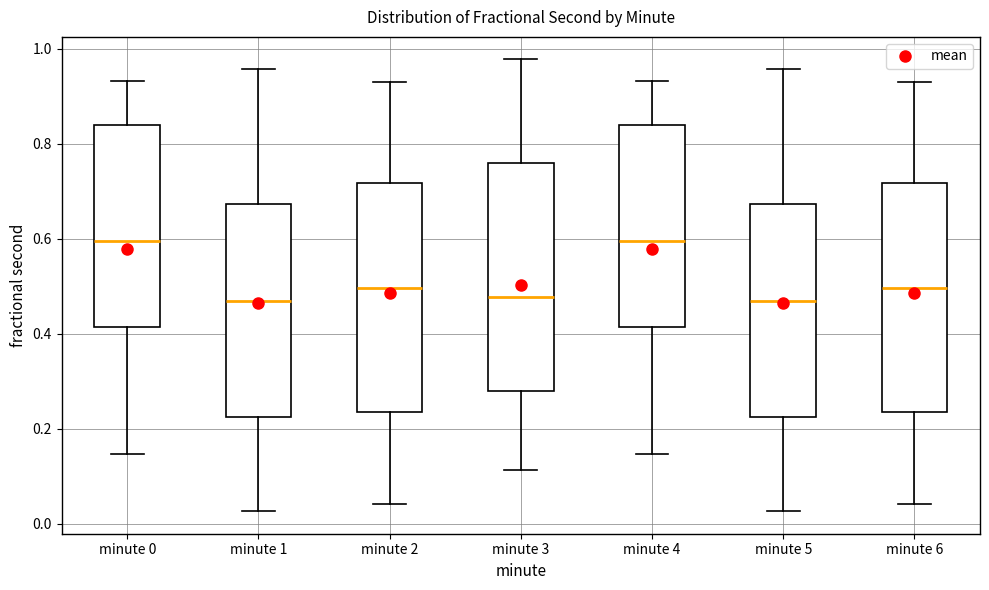

Reading left to right, read every box against the y-axis: the position of its median line, the range the box covers, and the ends of its whiskers. The values are not printed on the chart, so give them approximately, as read against the axis.

minute 0: median 0.60, box 0.42 to 0.84, whiskers 0.14 to 0.94
minute 1: median 0.46, box 0.22 to 0.68, whiskers 0.02 to 0.96
minute 2: median 0.50, box 0.24 to 0.72, whiskers 0.04 to 0.92
minute 3: median 0.48, box 0.28 to 0.76, whiskers 0.12 to 0.98
minute 4: median 0.60, box 0.42 to 0.84, whiskers 0.14 to 0.94
minute 5: median 0.46, box 0.22 to 0.68, whiskers 0.02 to 0.96
minute 6: median 0.50, box 0.24 to 0.72, whiskers 0.04 to 0.92